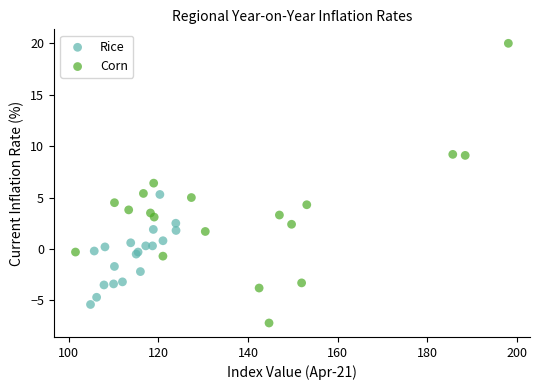

Which series has the largest Y range (max minus min)?

Corn